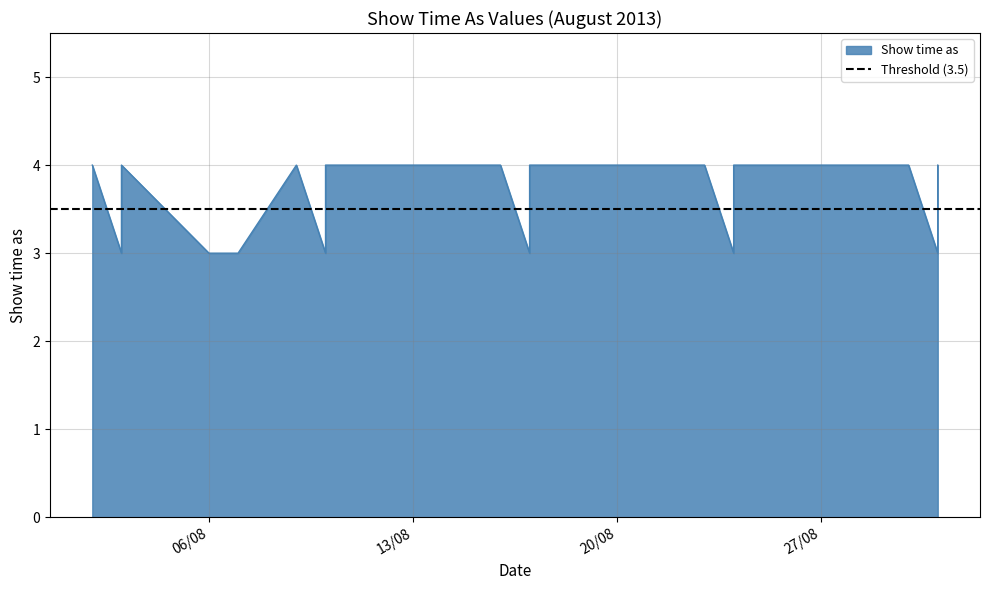

The value at 24/8/2013 is 5. True or false?

False